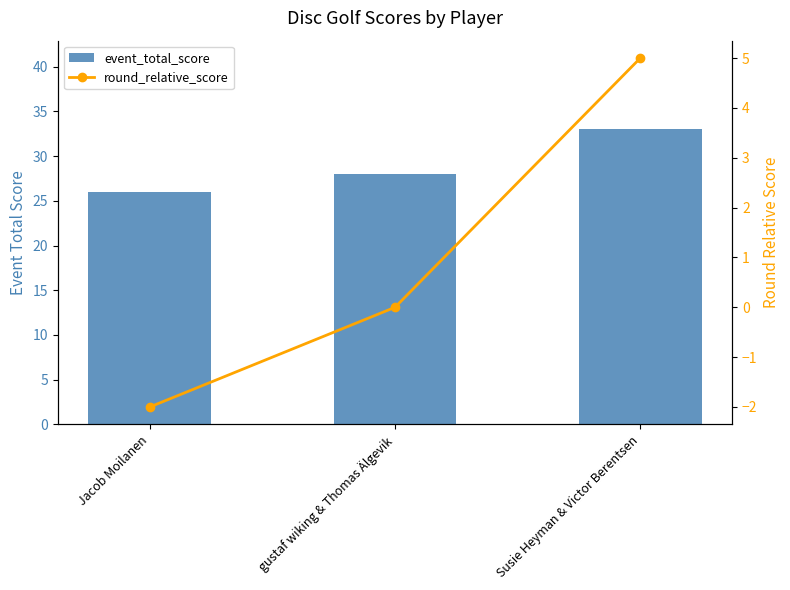

True or false: round_relative_score has a value of 5 at Susie Heyman & Victor Berentsen.

True